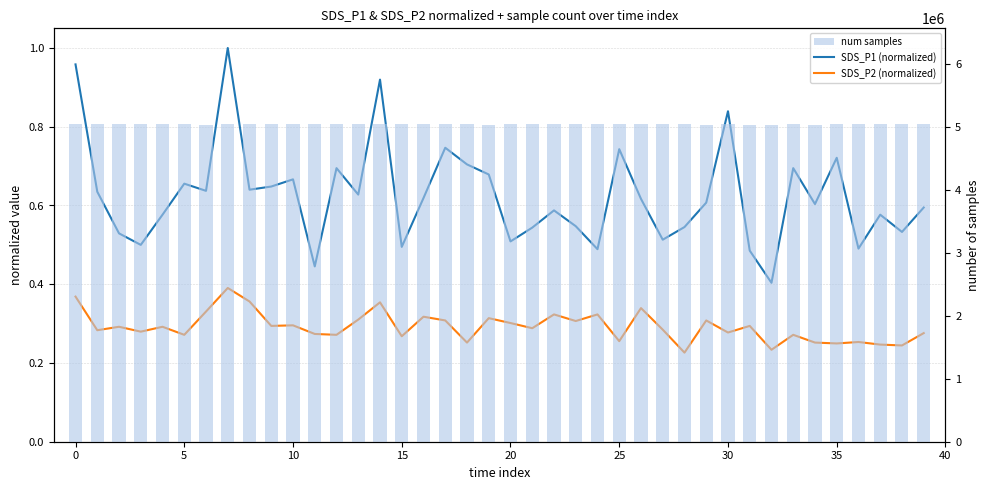

What is the label of the 24th bar from the right?

16